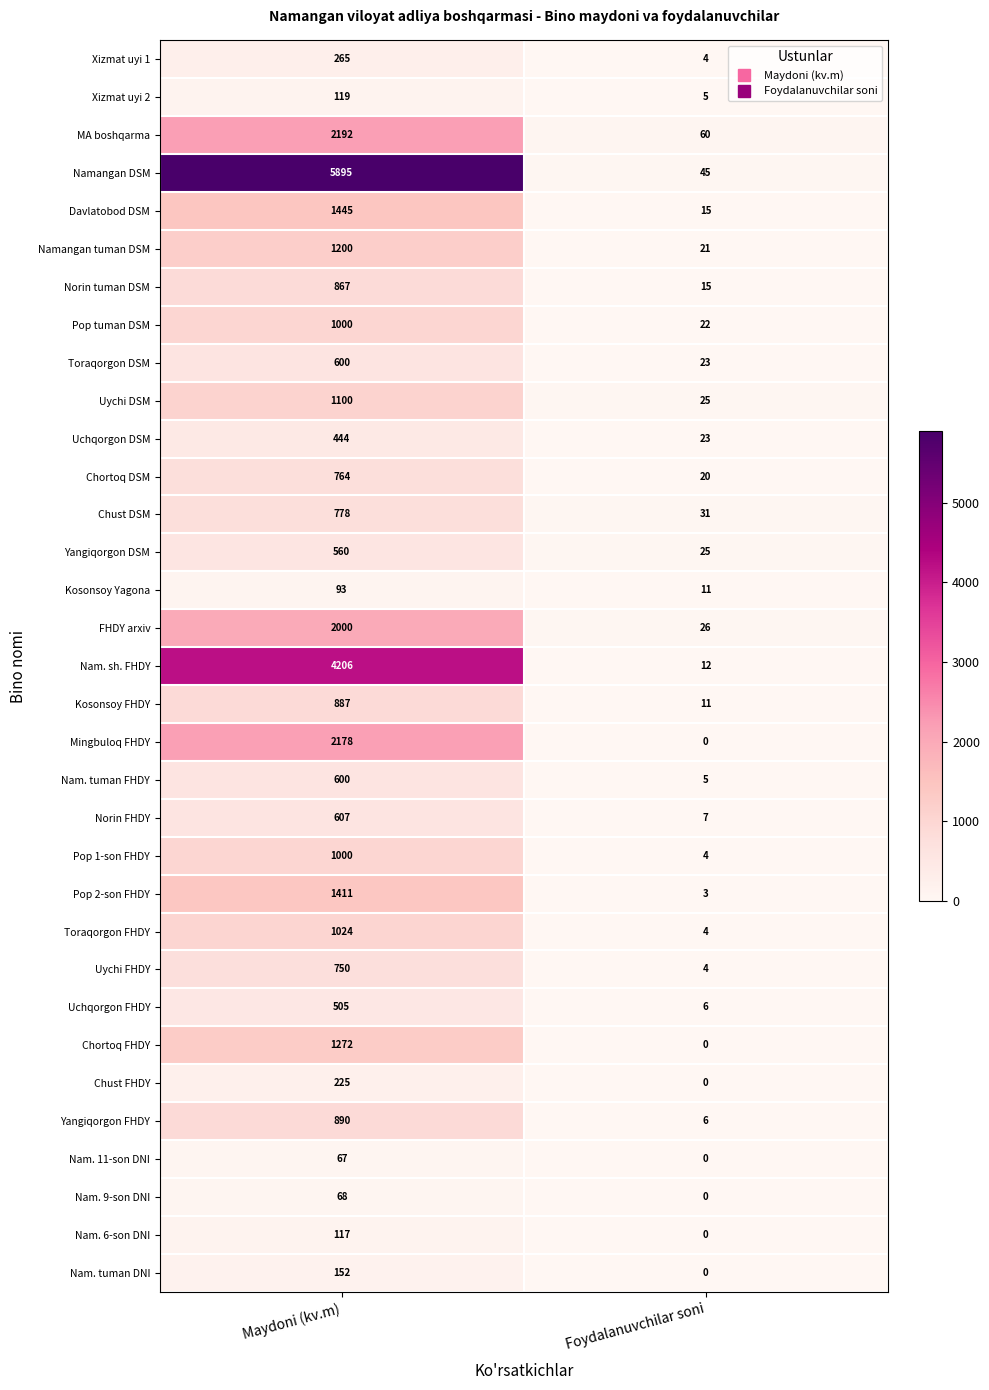

What is the difference between the maximum and minimum values in the Pop 1-son FHDY series?

996